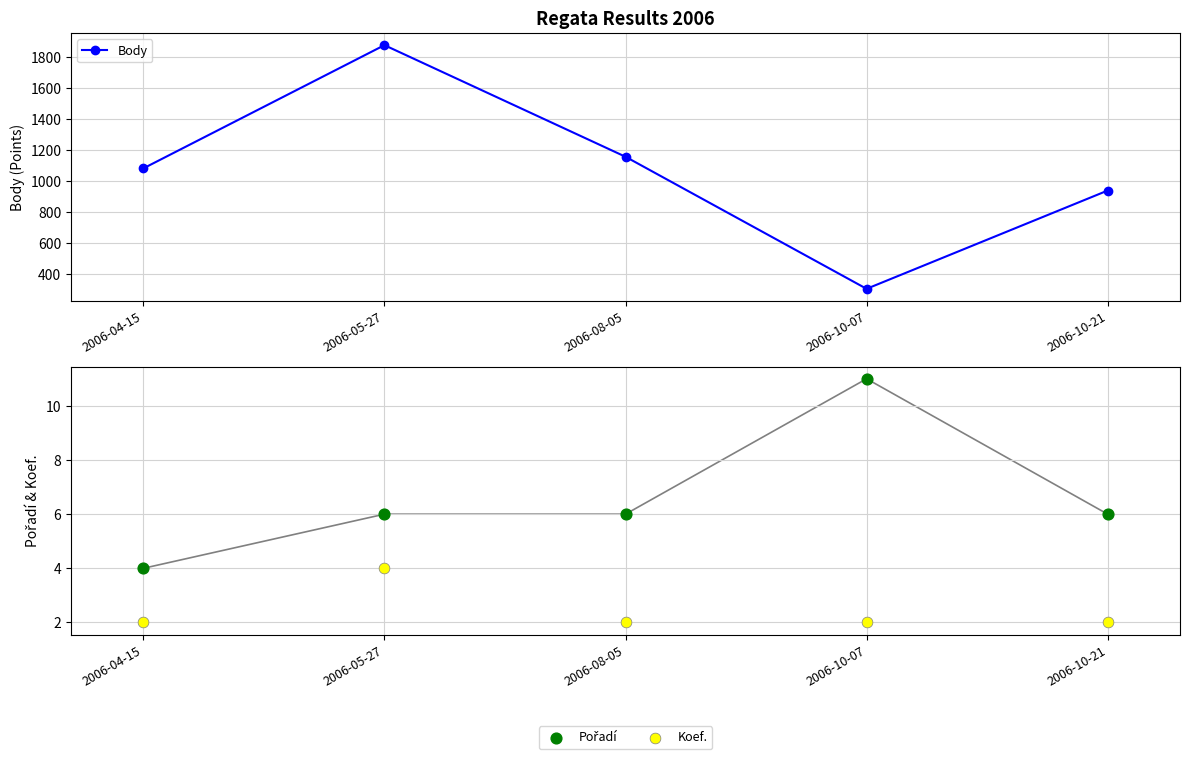

Which series has the largest Y range (max minus min)?

Body